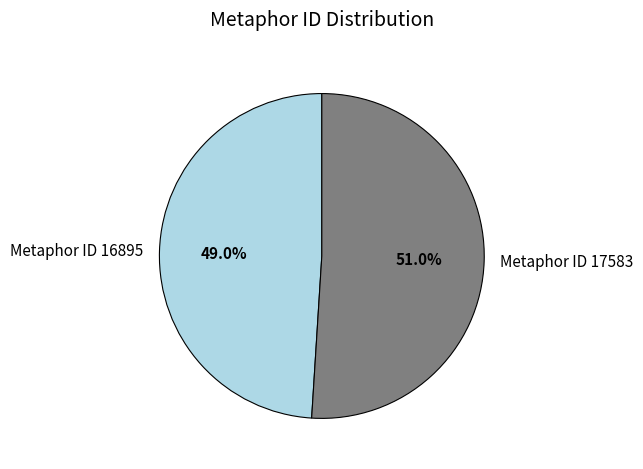

To the nearest percent, what portion does Metaphor ID 17583 represent?

51%